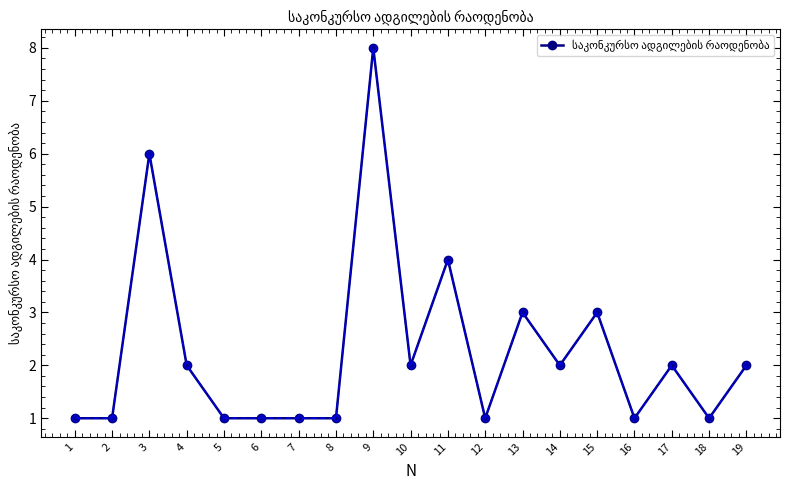

How many distinct data groups are displayed?

1